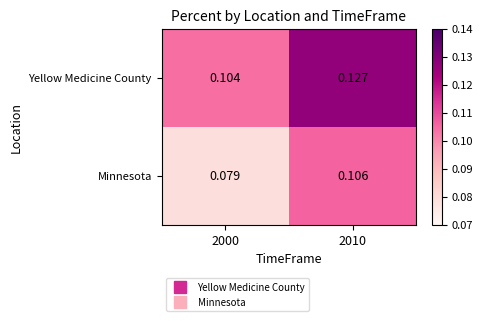

Rank the series by their average value, from highest to lowest.

Yellow Medicine County, Minnesota